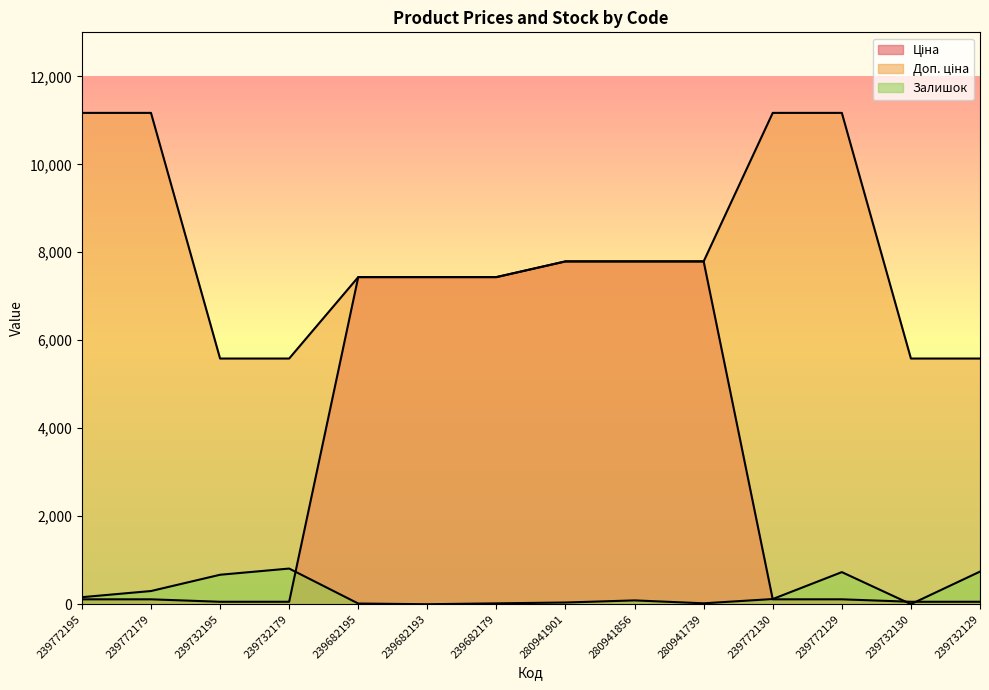

What is the difference between the highest and lowest values at 239682179?

7416.2